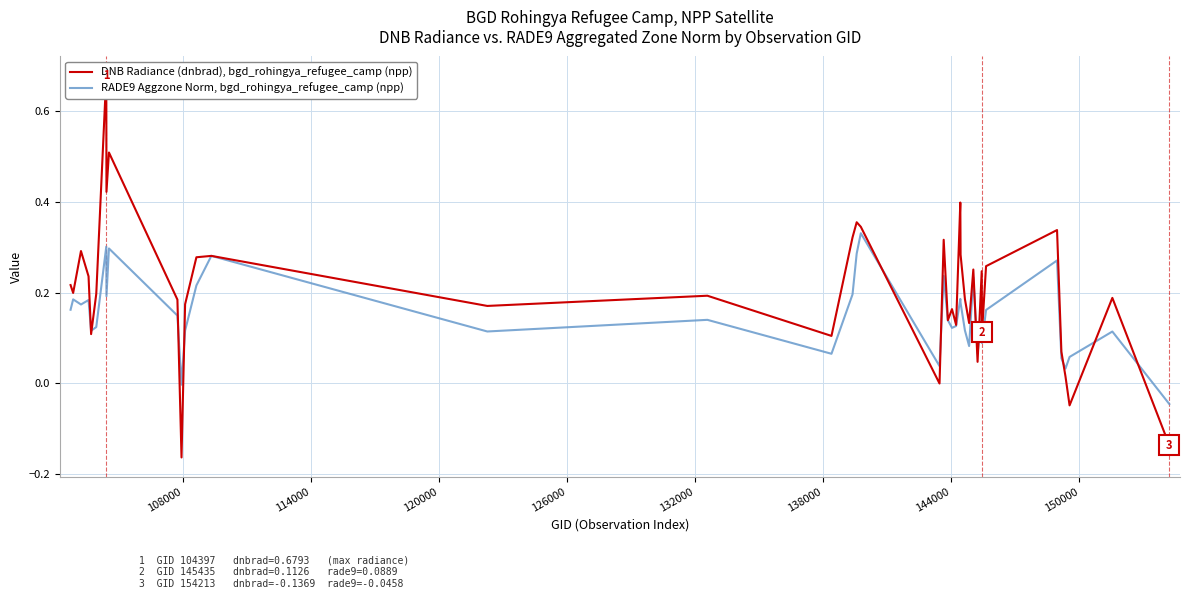

Rank the series by their maximum value, from highest to lowest.

DNB Radiance (dnbrad), bgd_rohingya_refugee_camp (npp), RADE9 Aggzone Norm, bgd_rohingya_refugee_camp (npp)